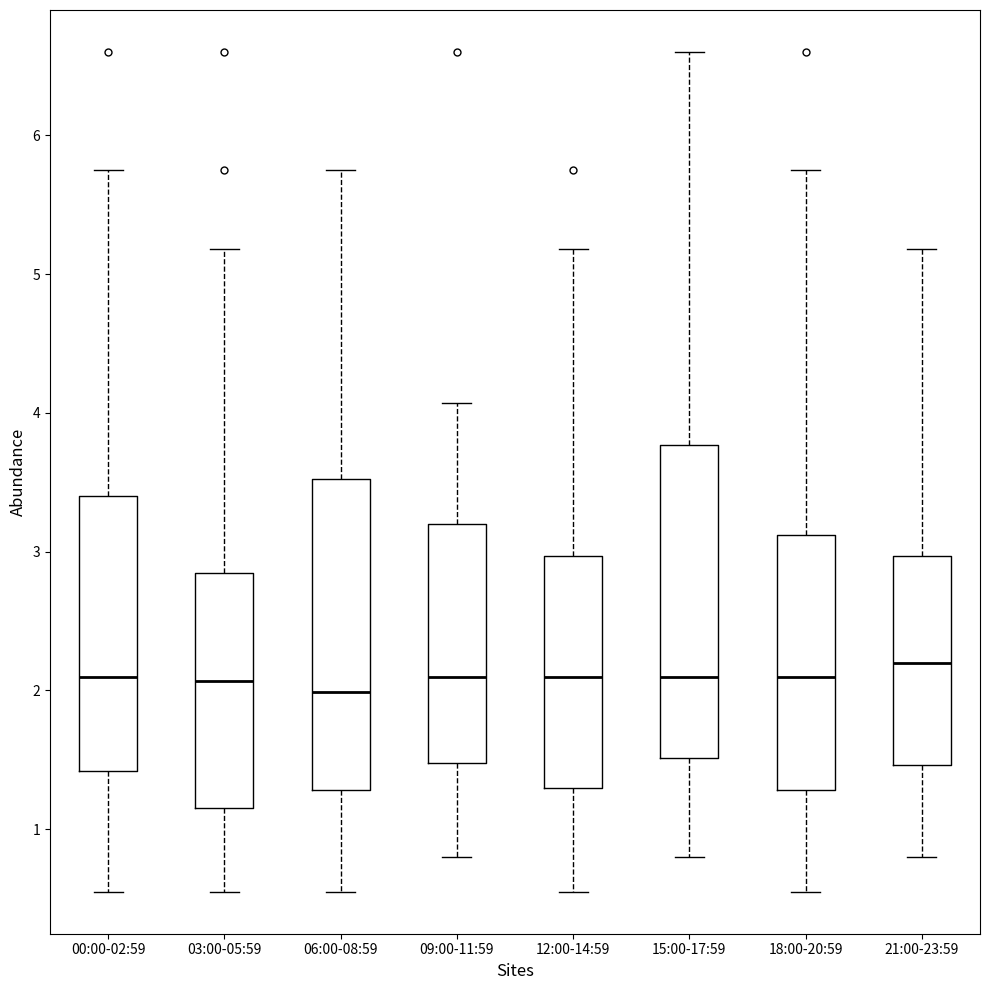

Which box has the highest median line?

21:00-23:59